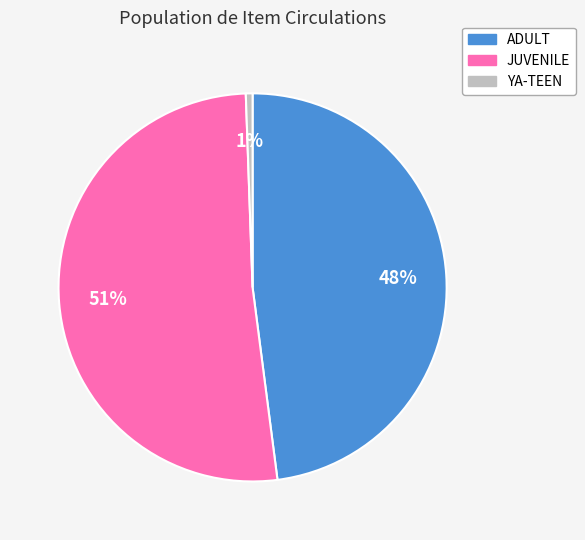

Rank the categories by value from highest to lowest.

JUVENILE, ADULT, YA-TEEN